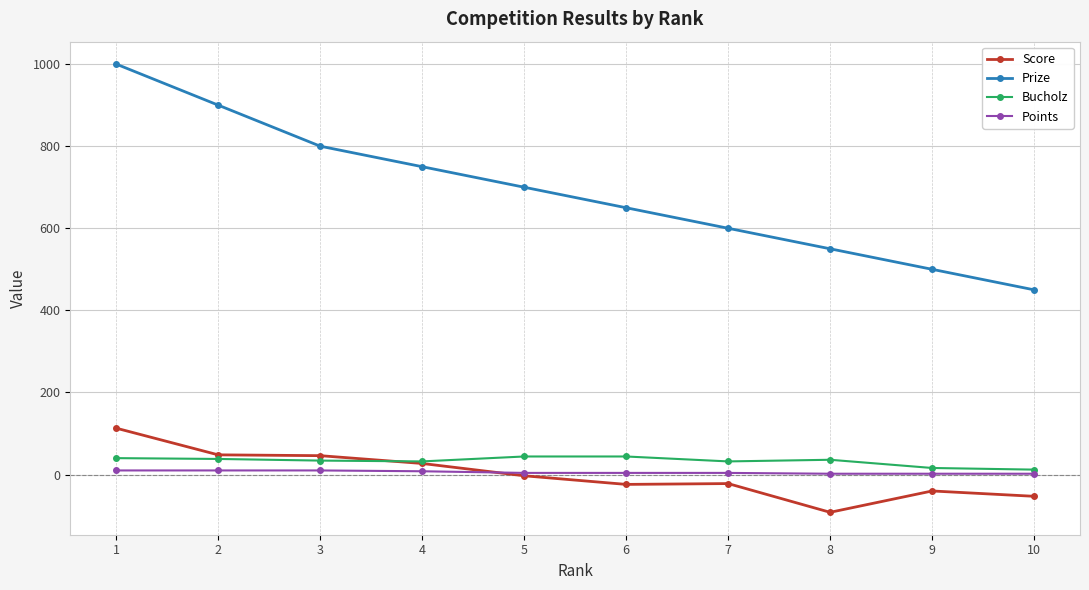

What is the spread (max minus min) of values at 4?

742